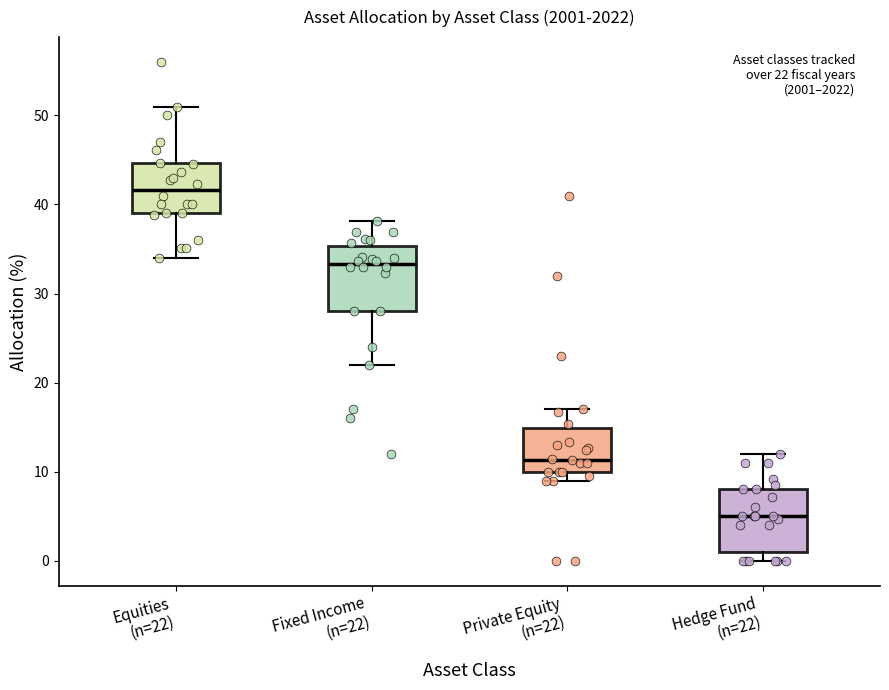

Which box's median line is the lowest?

Hedge Fund (n=22)